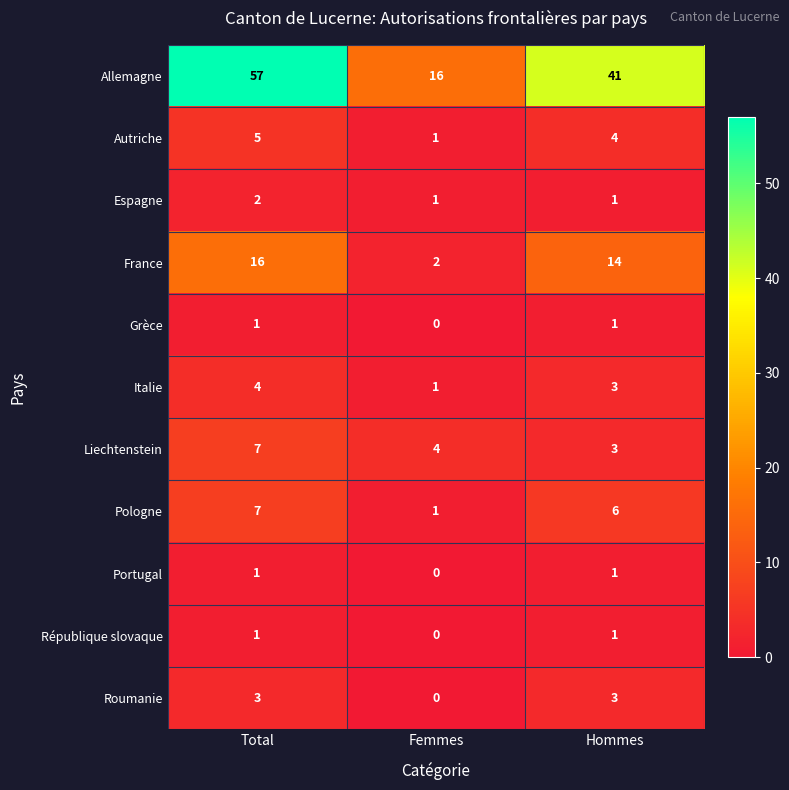

What is the total value across all series at Total?

104